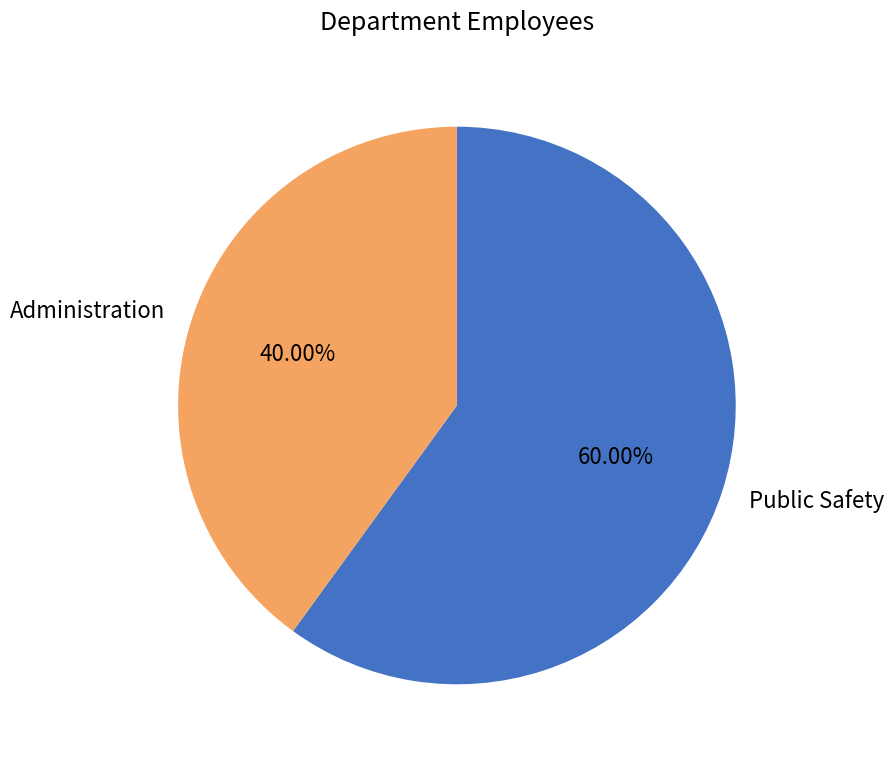

Combined, do Administration and Public Safety account for over 50%?

Yes